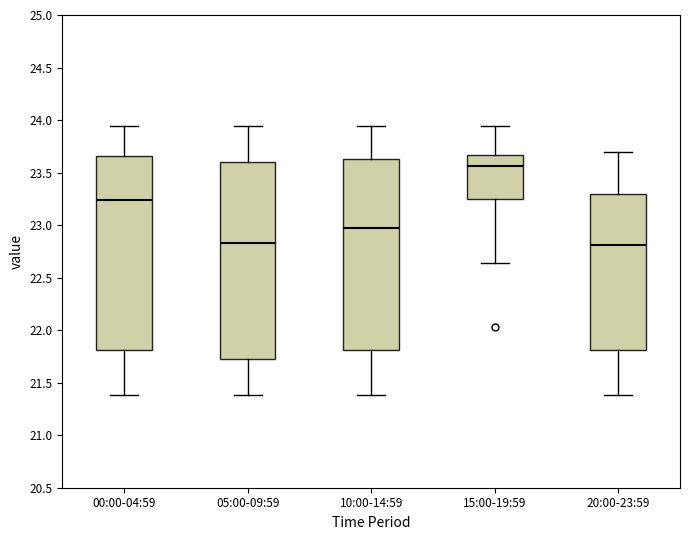

Reading left to right, transcribe this box plot: for each box, give where its median line is, the range the box spans, and where its two whiskers end, as read against the y-axis. The values are not printed on the chart, so give them approximately, as read against the axis.

00:00-04:59: median 23.25, box 21.80 to 23.65, whiskers 21.40 to 23.95
05:00-09:59: median 22.85, box 21.75 to 23.60, whiskers 21.40 to 23.95
10:00-14:59: median 23.00, box 21.80 to 23.65, whiskers 21.40 to 23.95
15:00-19:59: median 23.55, box 23.25 to 23.65, whiskers 22.65 to 23.95
20:00-23:59: median 22.80, box 21.80 to 23.30, whiskers 21.40 to 23.70